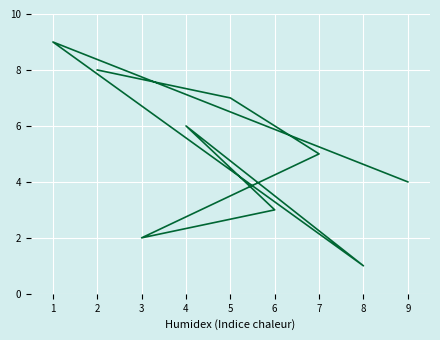

Which category has the highest value across all series?

1